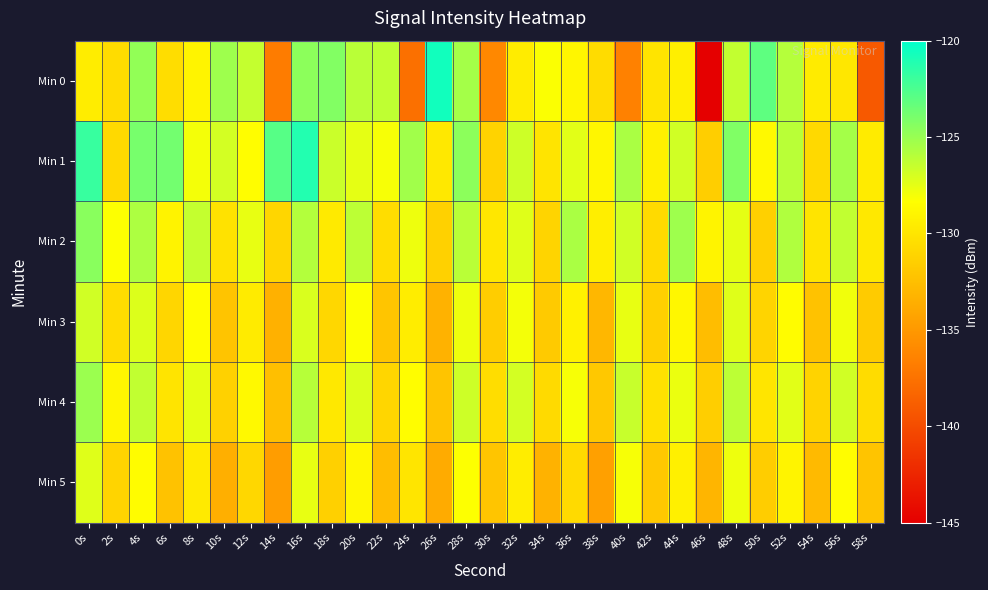

What is the total value across all series at 18s?

-772.7